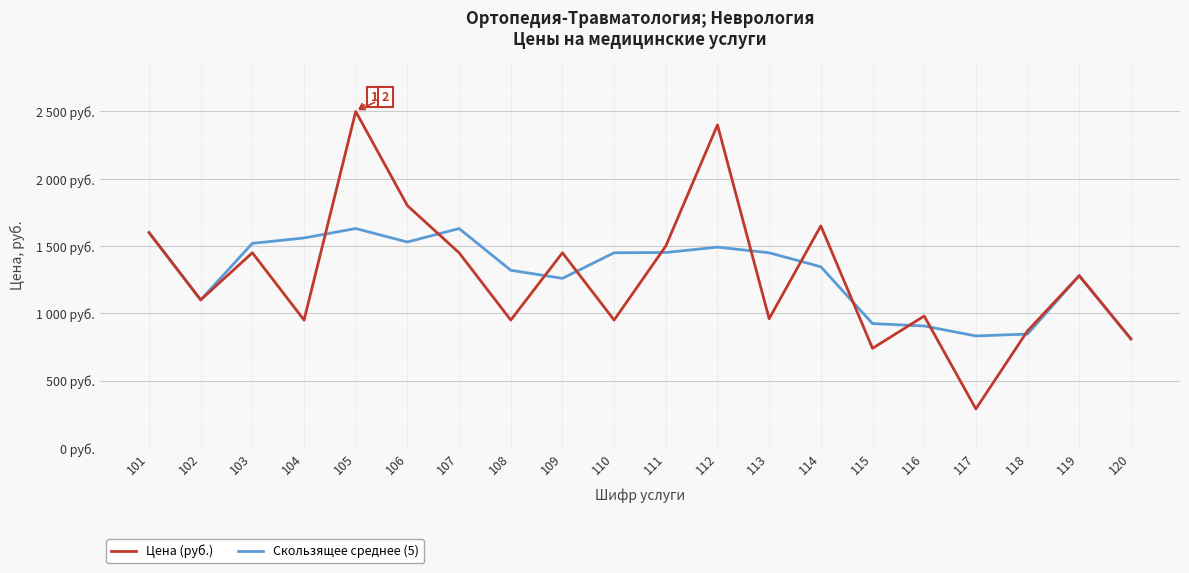

What are all the series names shown in the legend?

Цена (руб.), Скользящее среднее (5)